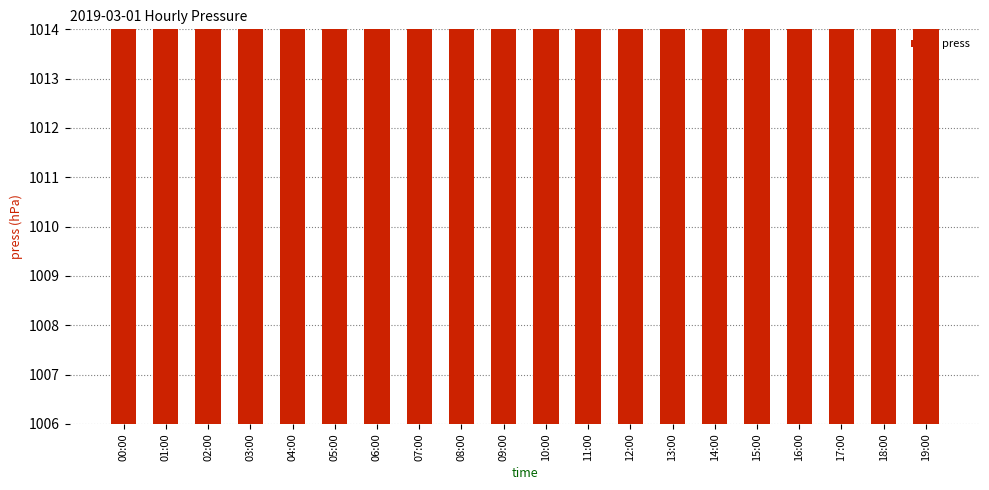

What is the difference between the maximum and minimum values?

4.1